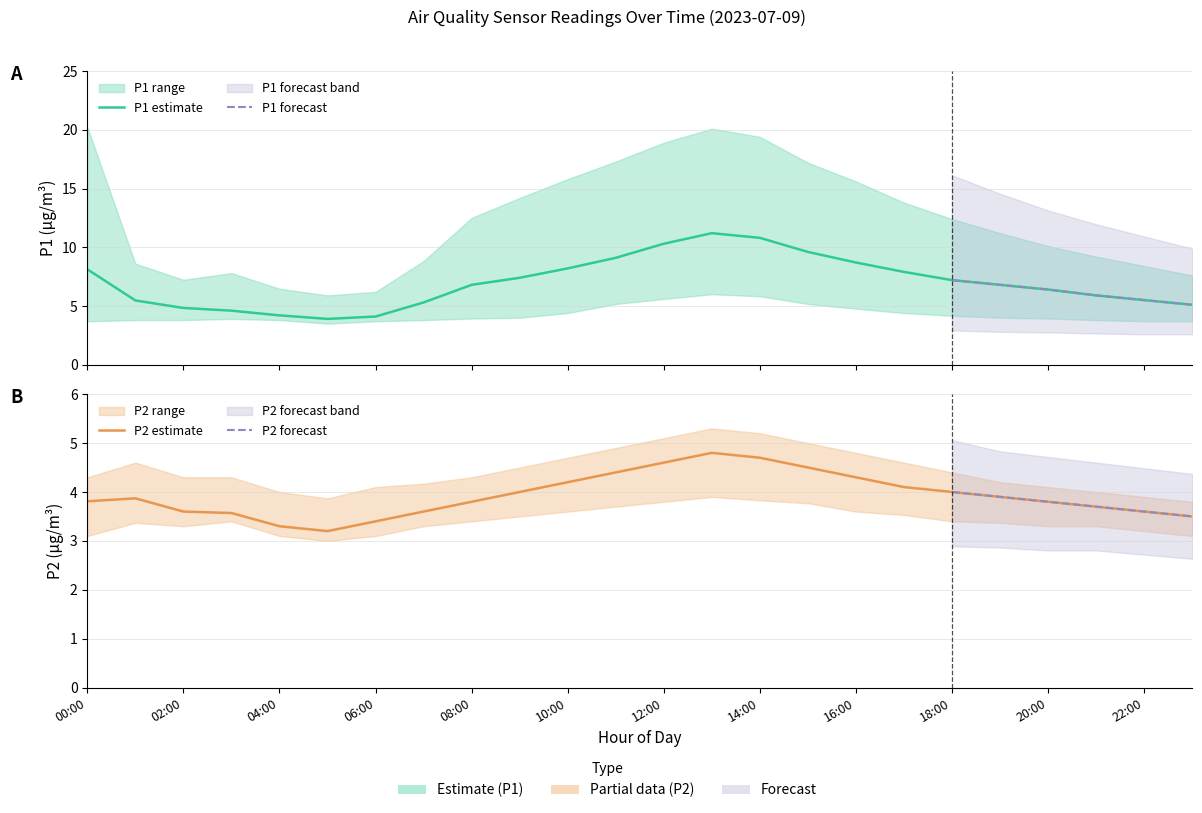

Reading left to right, what are all the values shown in this chart?

P1: 8.1	5.5	4.8	4.6	4.2	3.9	4.1	5.3	6.8	7.4	8.2	9.1	10.3	11.2	10.8	9.6	8.7	7.9	7.2	6.8	6.4	5.9	5.5	5.1
P1_upper: 20.2	8.6	7.2	7.8	6.5	5.9	6.2	8.8	12.5	14.2	15.8	17.3	18.9	20.1	19.4	17.2	15.6	13.8	12.4	11.2	10.1	9.2	8.4	7.6
P1_lower: 3.7	3.8	3.8	3.9	3.8	3.5	3.7	3.8	3.9	4.0	4.4	5.2	5.6	6.0	5.8	5.2	4.8	4.4	4.2	4.0	3.9	3.8	3.7	3.7
P2: 3.8	3.9	3.6	3.6	3.3	3.2	3.4	3.6	3.8	4.0	4.2	4.4	4.6	4.8	4.7	4.5	4.3	4.1	4.0	3.9	3.8	3.7	3.6	3.5
P2_upper: 4.3	4.6	4.3	4.3	4.0	3.9	4.1	4.2	4.3	4.5	4.7	4.9	5.1	5.3	5.2	5.0	4.8	4.6	4.4	4.2	4.1	4.0	3.9	3.8
P2_lower: 3.1	3.4	3.3	3.4	3.1	3.0	3.1	3.3	3.4	3.5	3.6	3.7	3.8	3.9	3.8	3.8	3.6	3.5	3.4	3.4	3.3	3.3	3.2	3.1